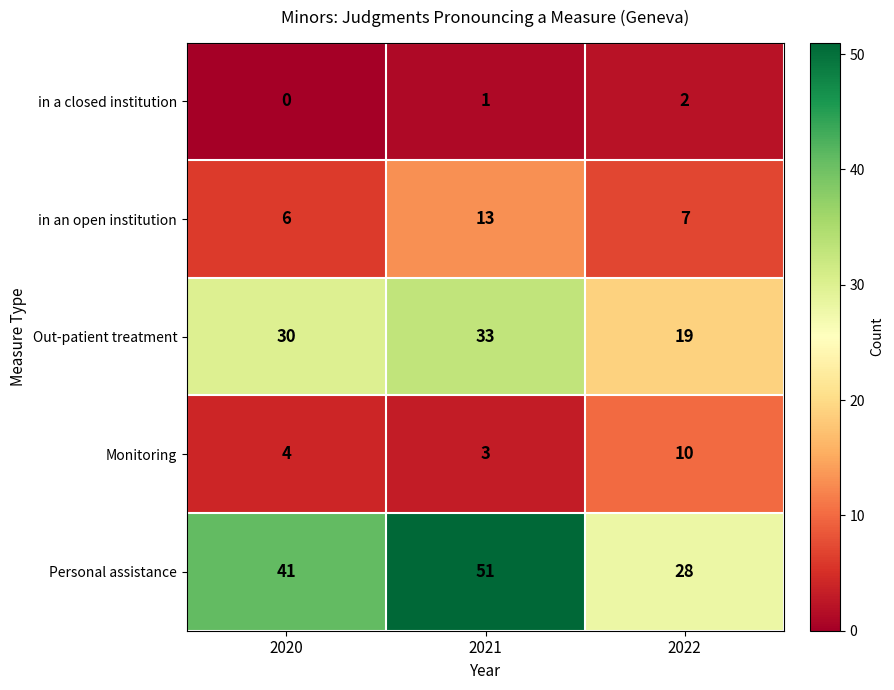

Between 2020 and 2022, which series saw the biggest shift?

Personal assistance